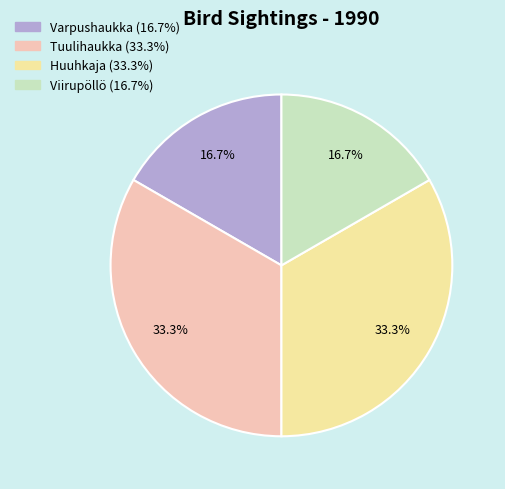

How many segments does this pie chart have?

4